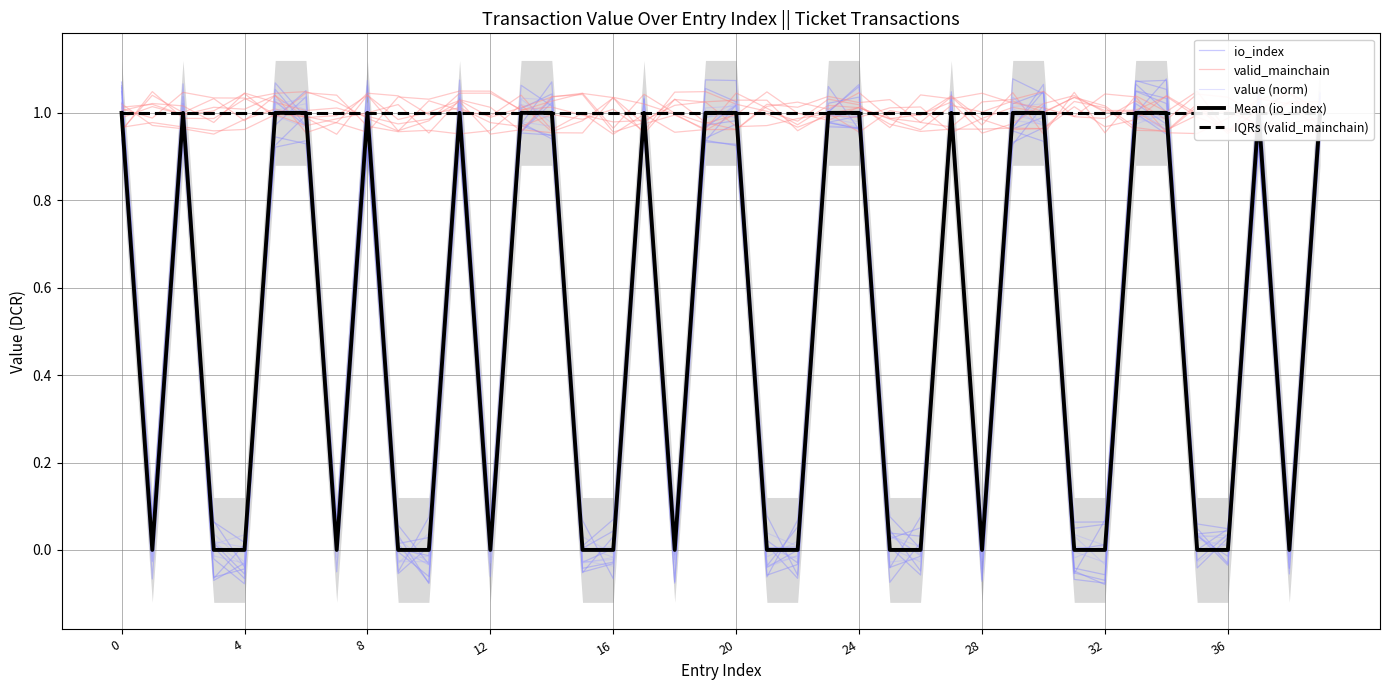

What is the label of the 22nd point from the left?

21